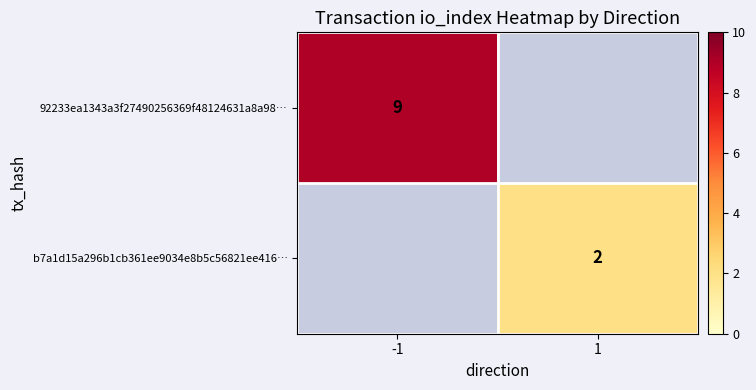

Is it true that 92233ea1343a3f27490256369f48124631a8a98… equals 14 at -1?

False